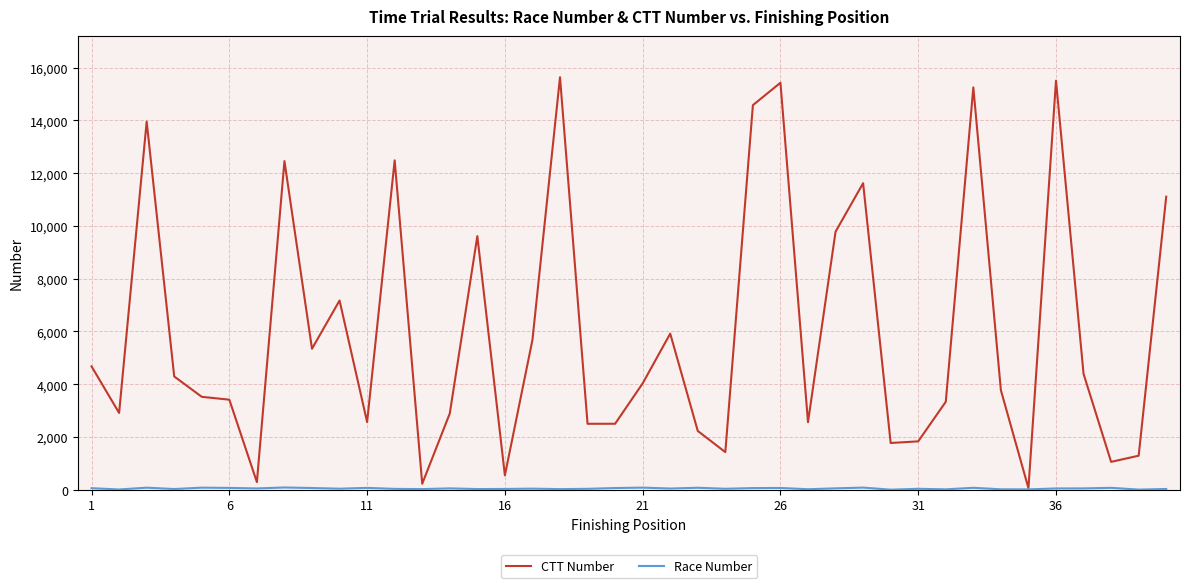

What is the greatest value displayed?

15640